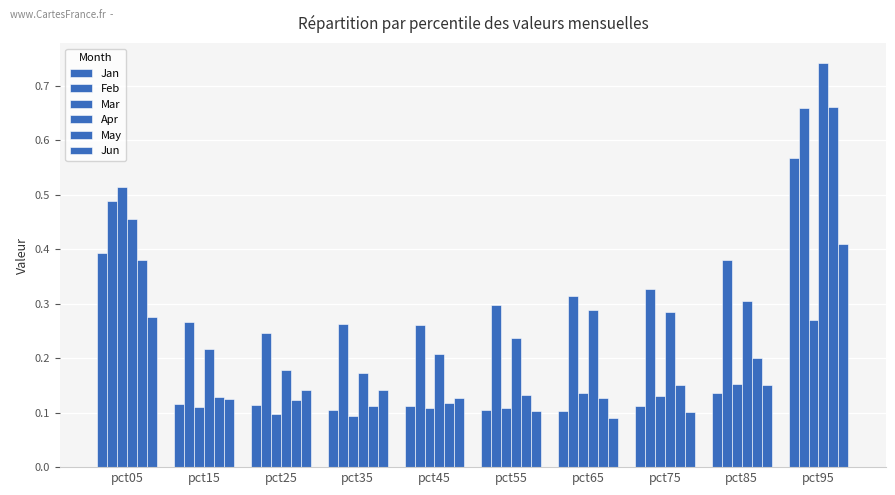

How many bars are there in each group?

6